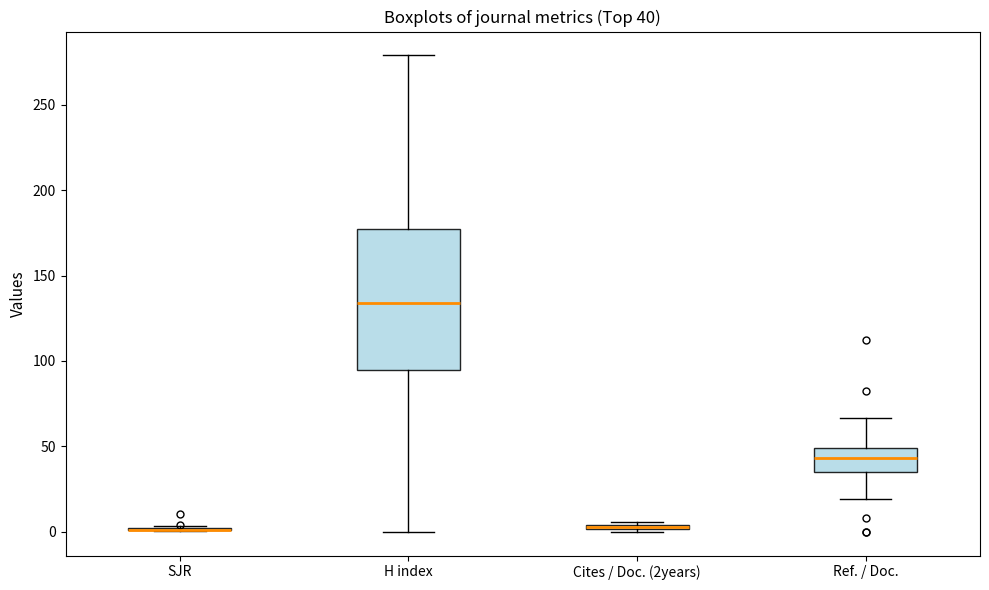

Comparing the boxes themselves (not the whiskers), which one is the tallest?

H index